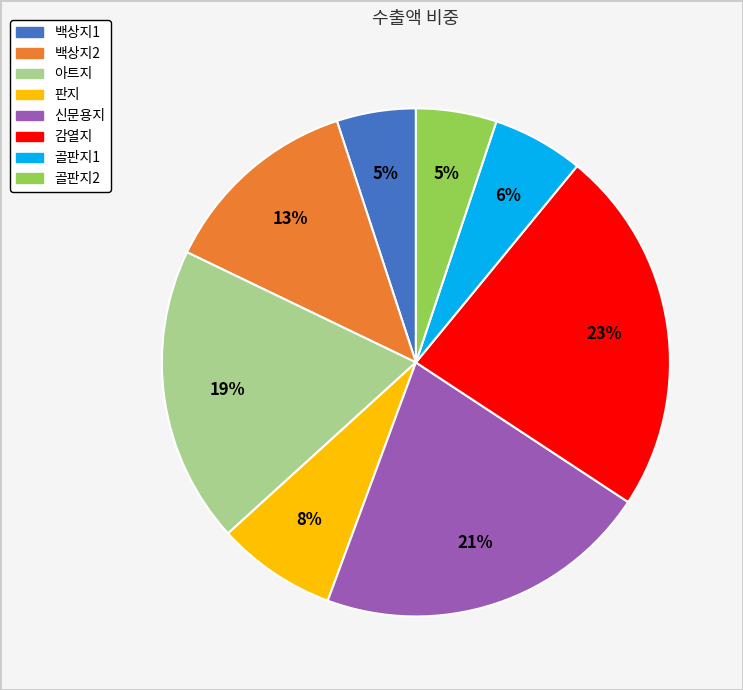

How many segments does this pie chart have?

8